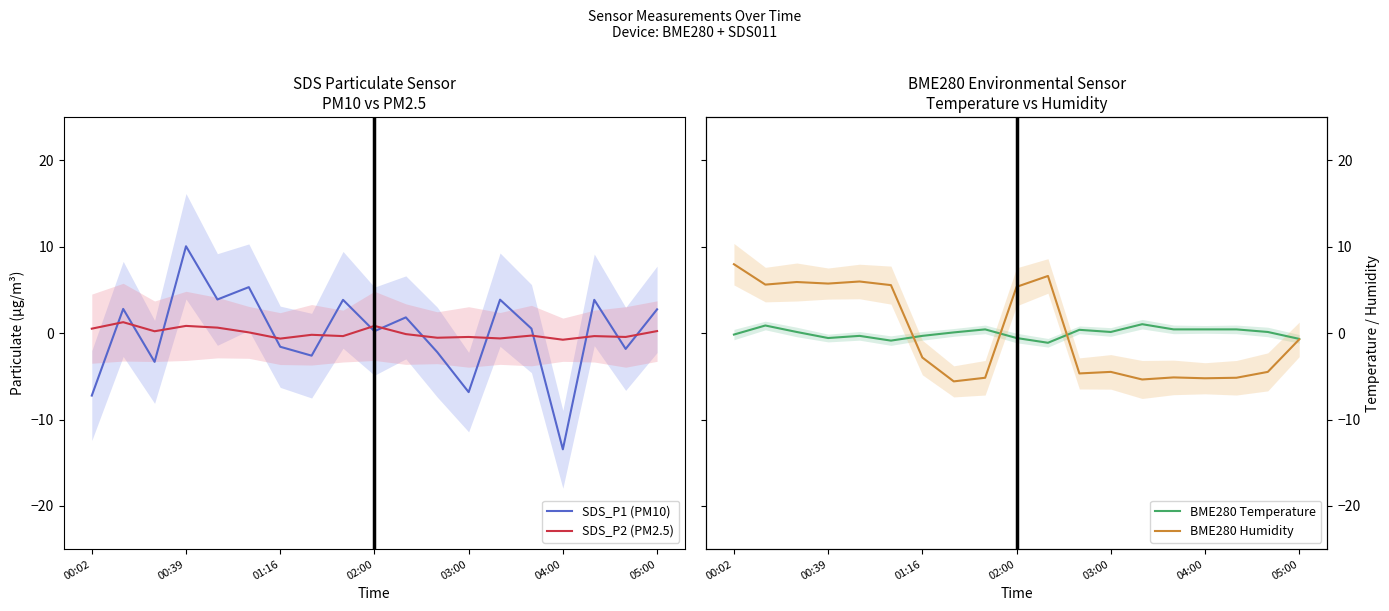

Which series has the largest range (max minus min)?

SDS_P1 (PM10)